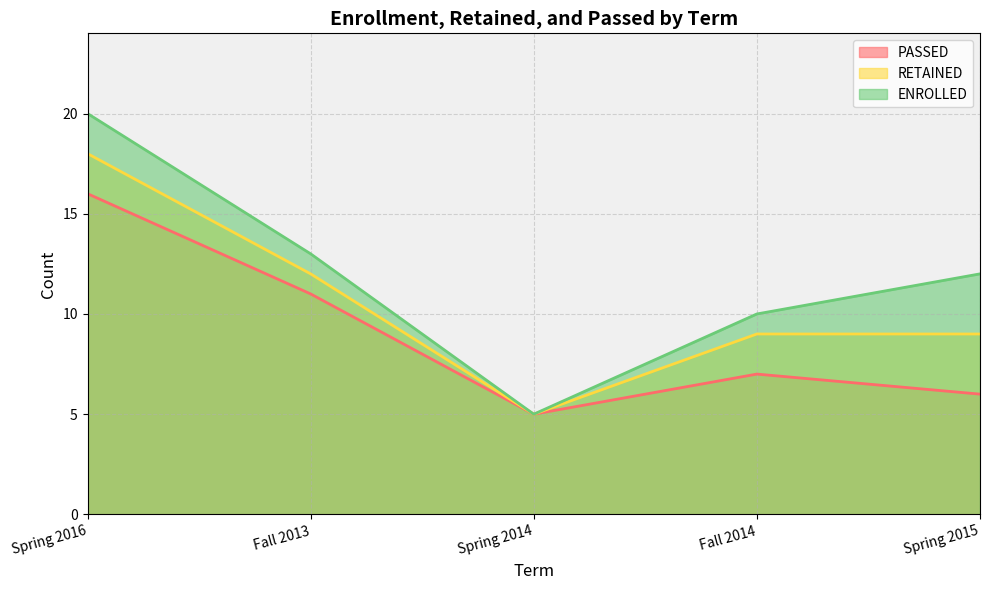

Rank the categories by RETAINED value from highest to lowest.

Spring 2016, Fall 2013, Fall 2014, Spring 2015, Spring 2014